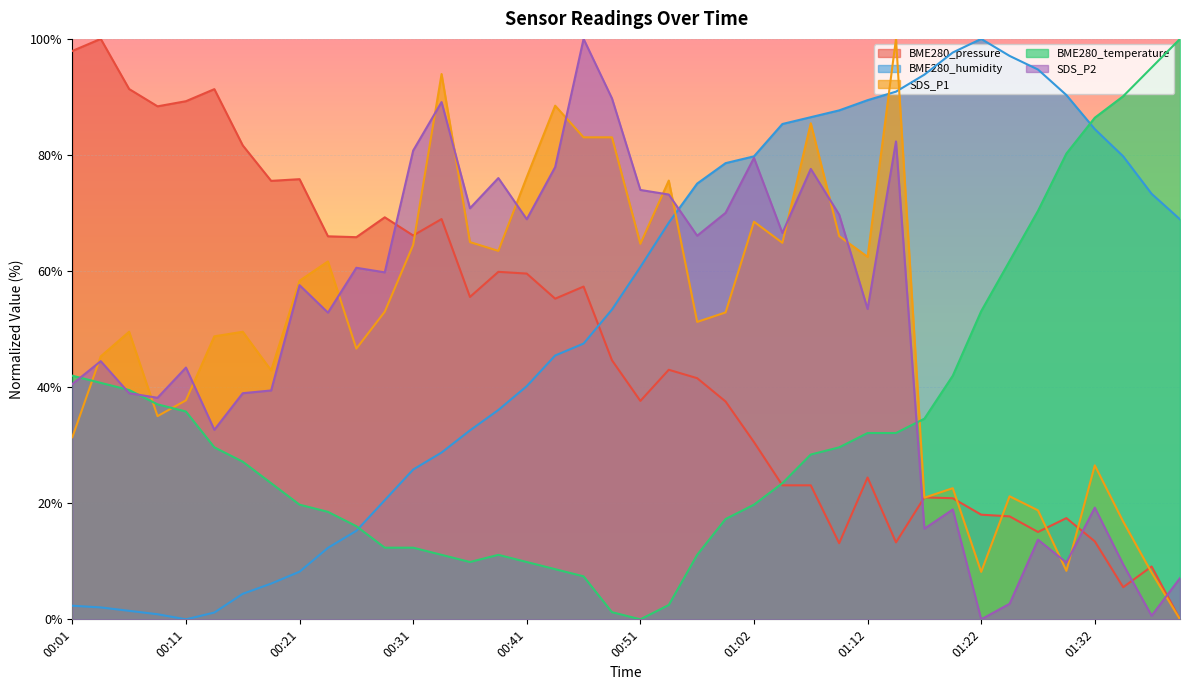

How many data points does each series have?

40